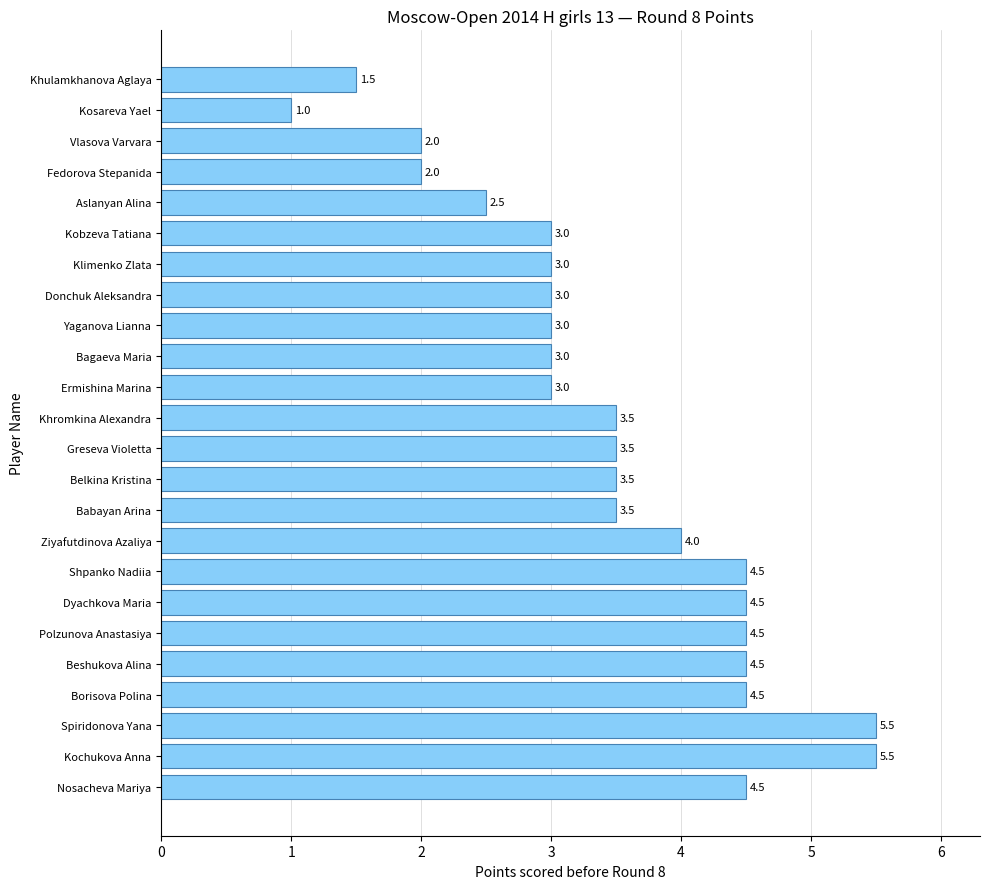

What is the maximum value shown in the chart?

5.5